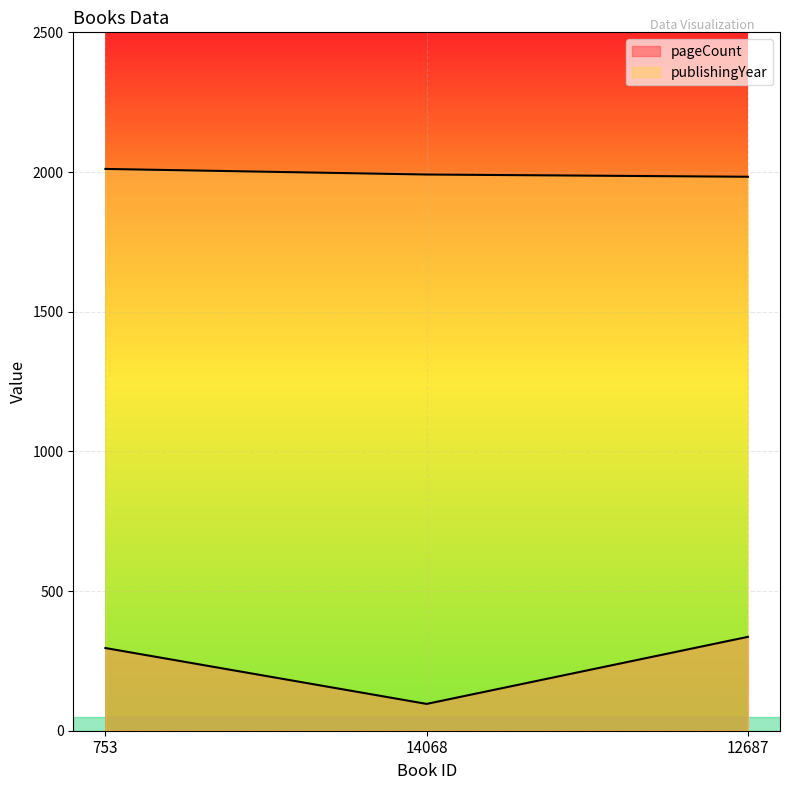

True or false: pageCount has a value of 192 at 753.

False